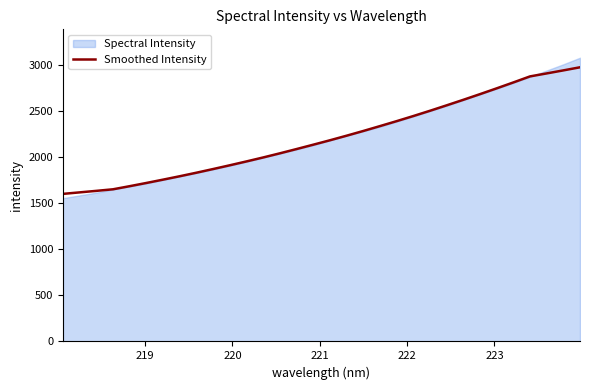

What is the highest value of the Smoothed Intensity series?

2971.6